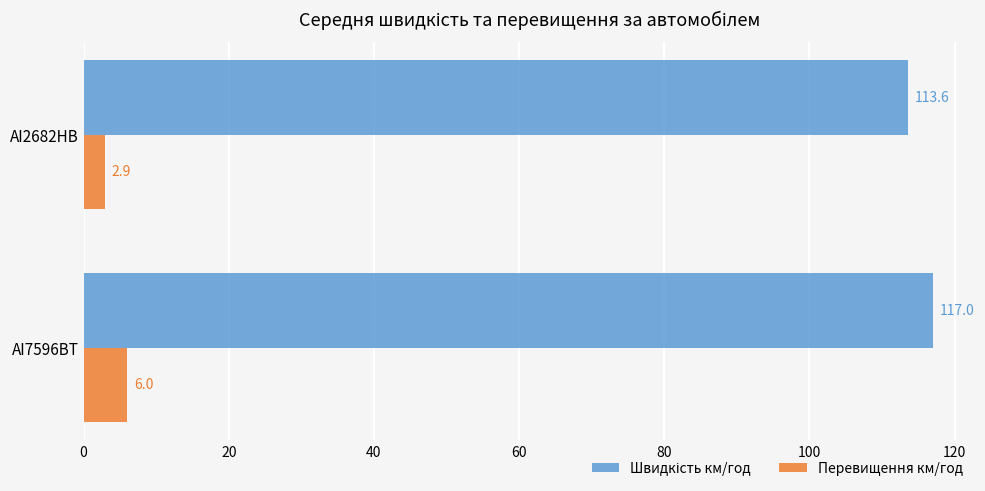

The Перевищення км/год series shows 6.0 at AI7596BT. True or false?

True